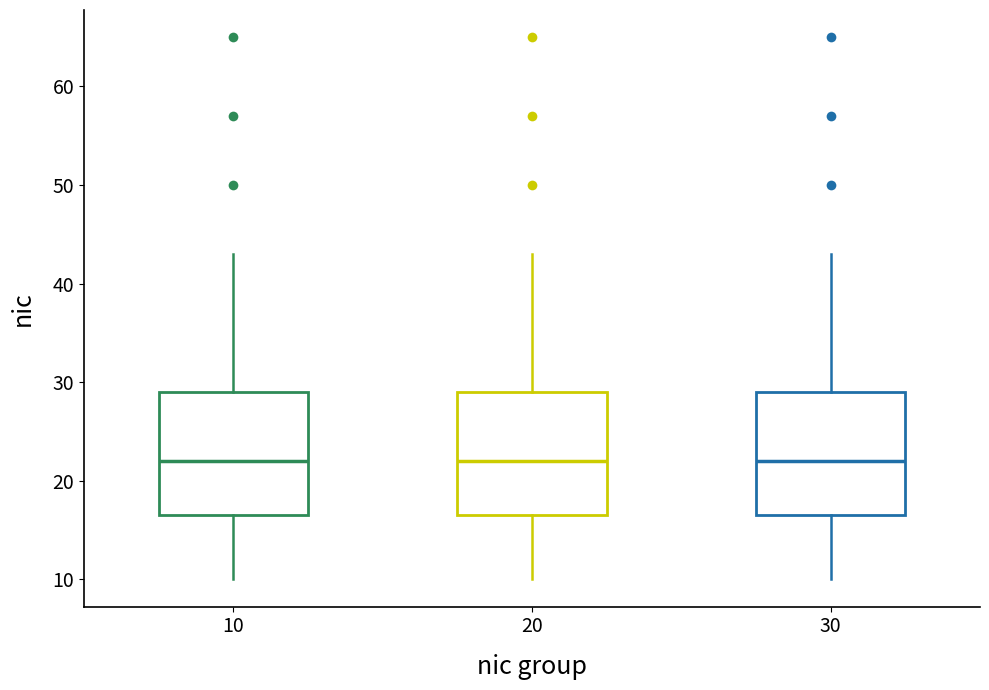

Where does the upper whisker of the box at x = 20 end on the y-axis? The values are not printed on the chart, so give them approximately, as read against the axis.

43